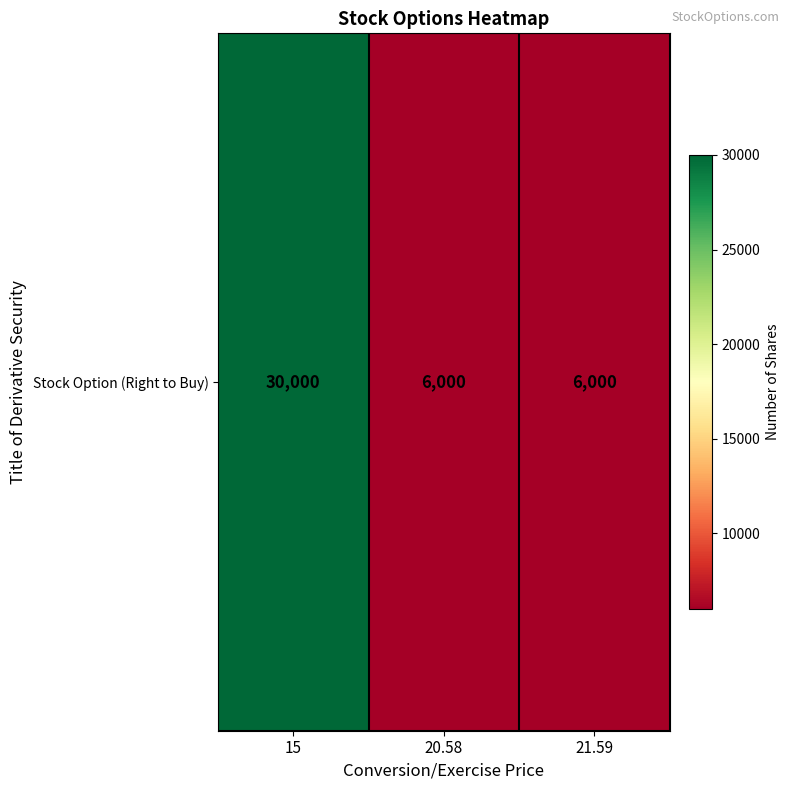

The chart shows a value of 8631 at 20.58. True or false?

False